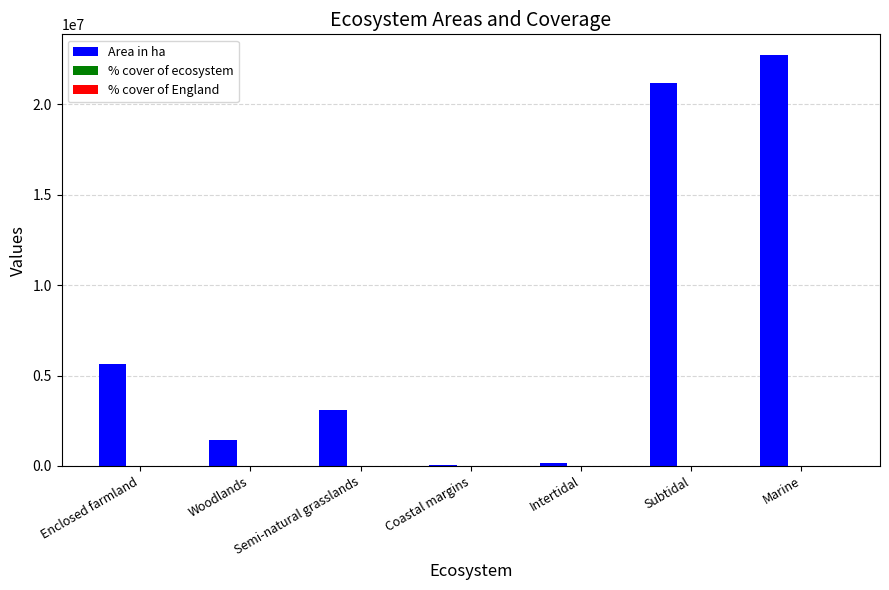

Which series changed the most between Woodlands and Marine?

Area in ha